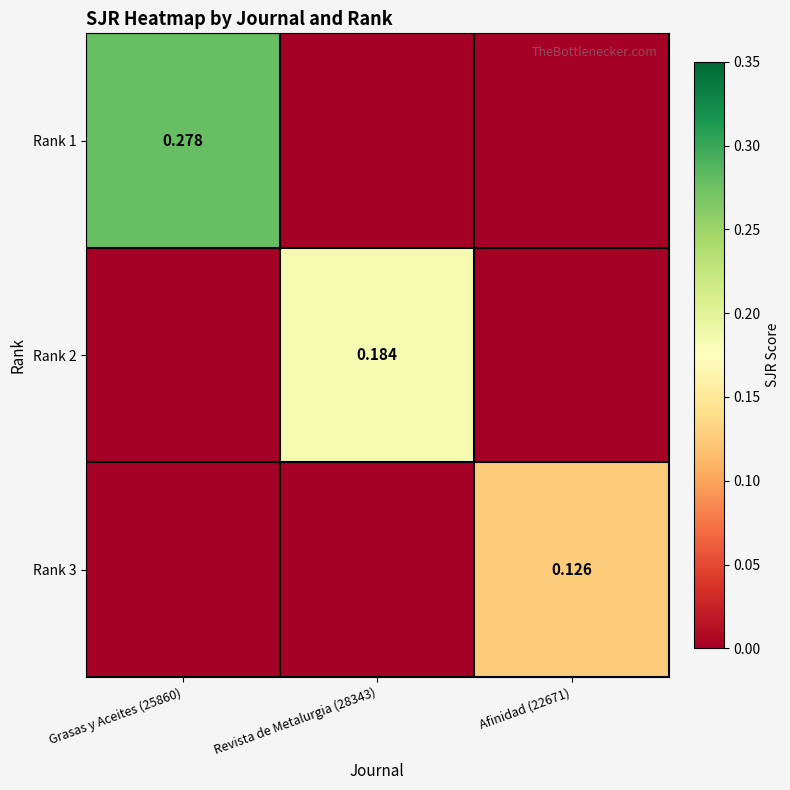

Is the value of Rank 1 at Revista de Metalurgia (28343) greater than the value of Rank 3 at Grasas y Aceites (25860)?

No